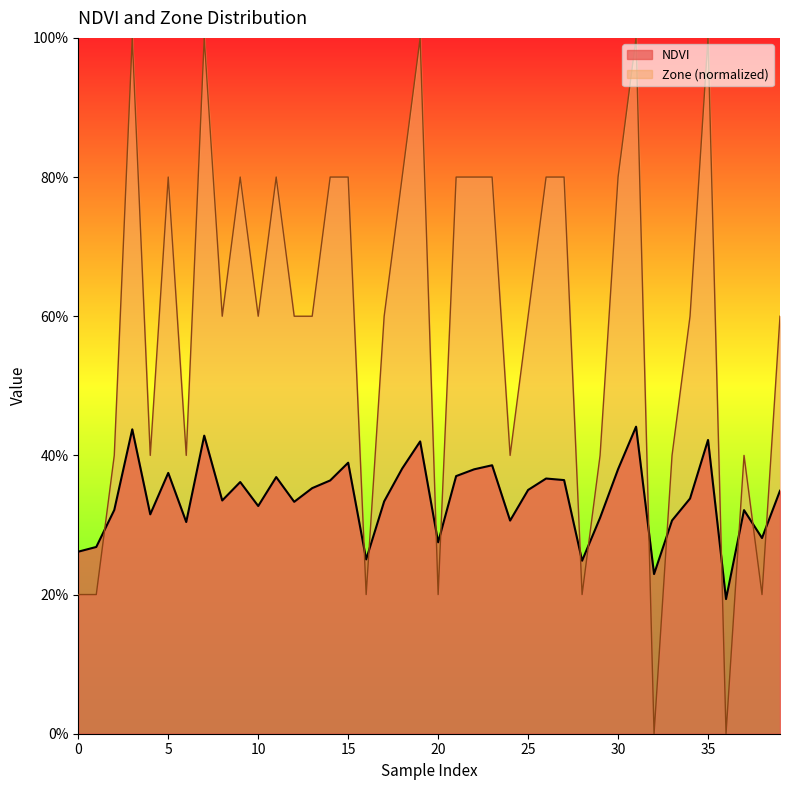

True or false: Zone and NDVI cross at least once.

True